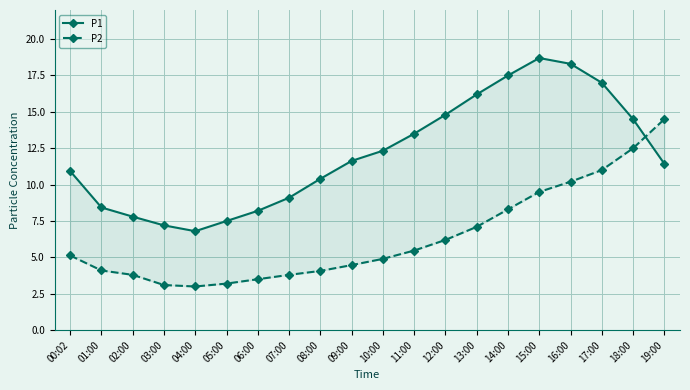

What is the difference between the second highest and second lowest values in the P1 series?

11.1